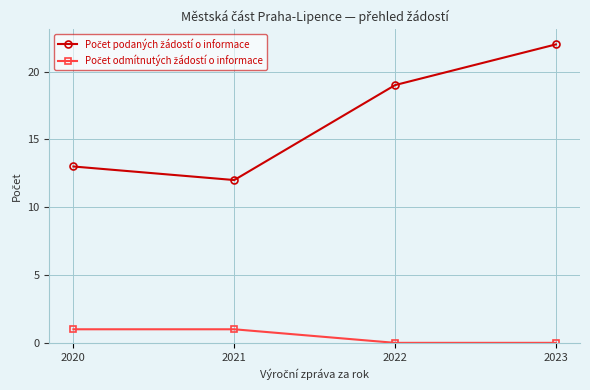

Does the chart have visible grid lines?

Yes